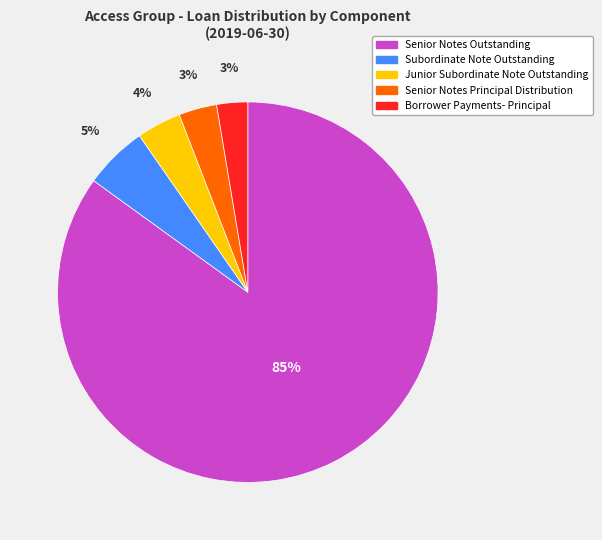

Which slice represents more than half of the pie?

Senior Notes Outstanding